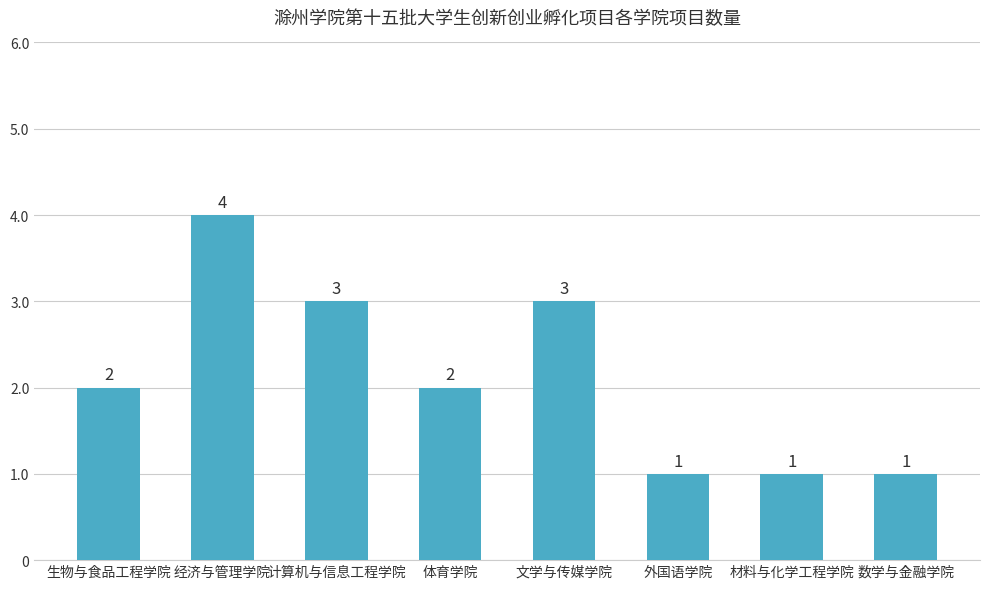

Count the number of categories in the chart.

8